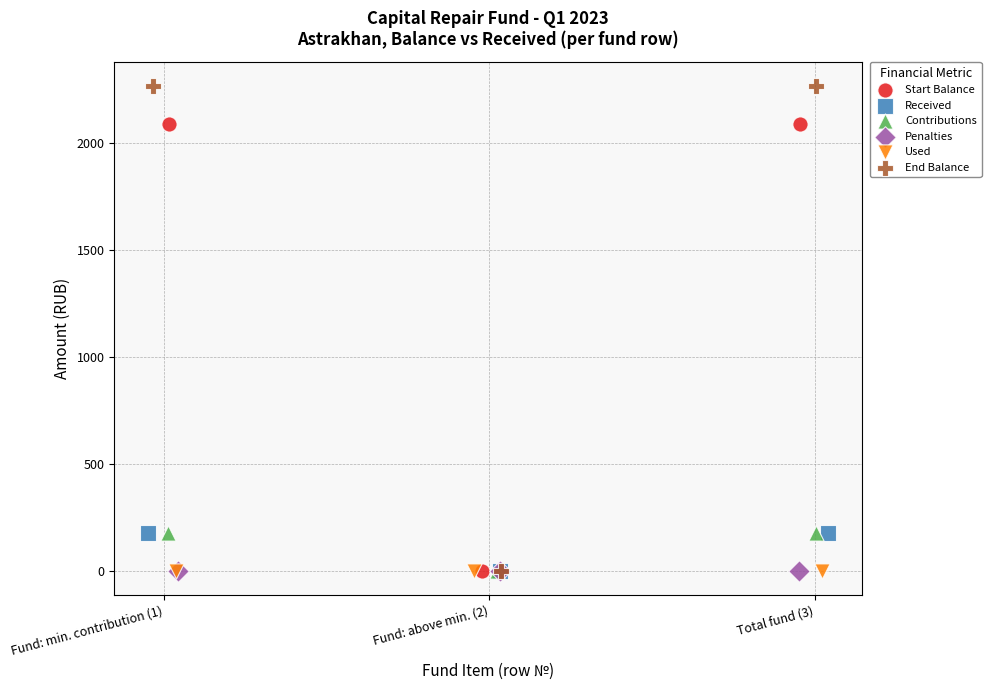

Which series reaches the maximum Y coordinate?

End Balance